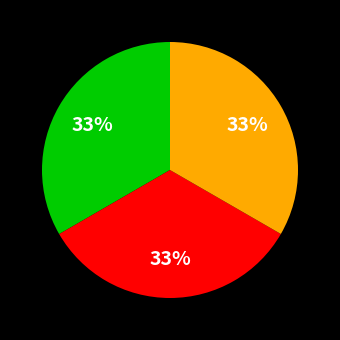

To the nearest percent, what is the average slice percentage?

33%